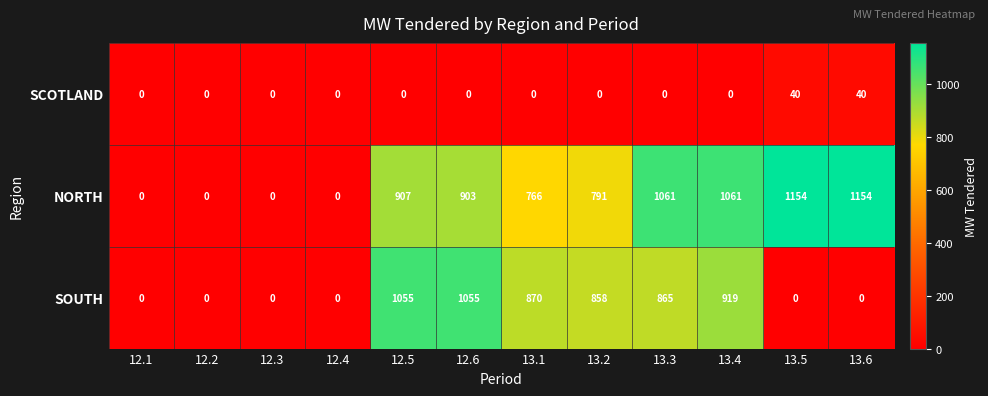

The SOUTH series shows 1778 at 12.6. True or false?

False